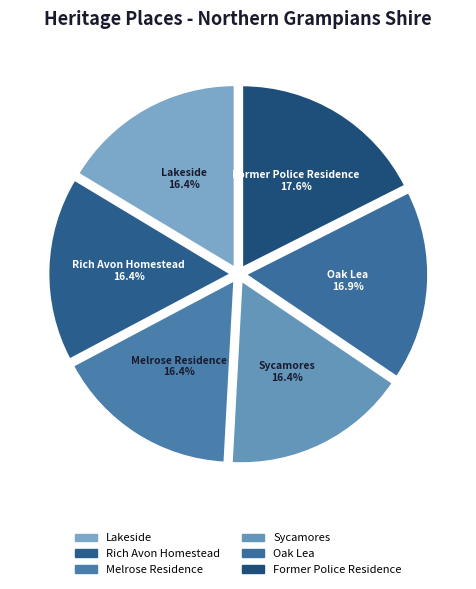

To the nearest percent, what is the difference between the largest and smallest slice percentages?

1%